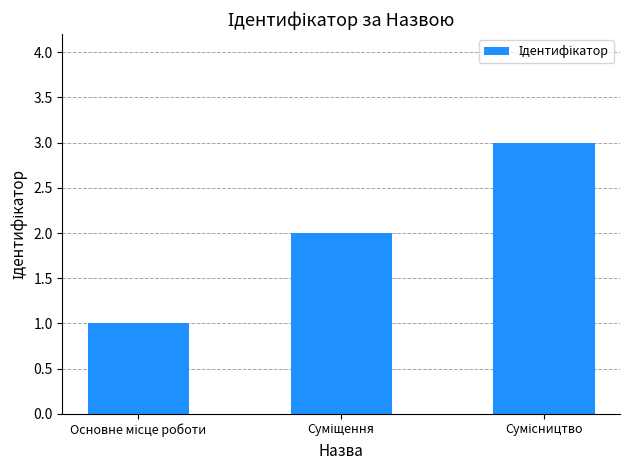

How many distinct data groups are displayed?

1